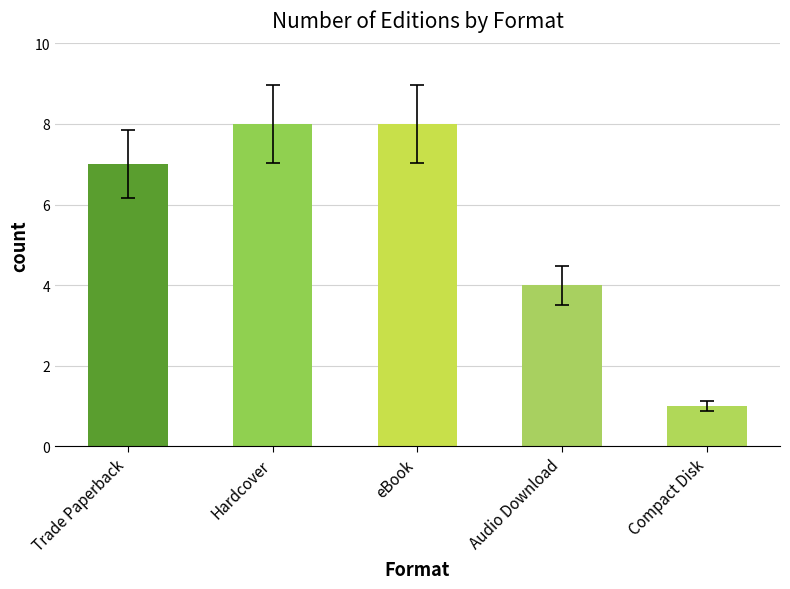

Where is the data nearest to the value 4?

Audio Download